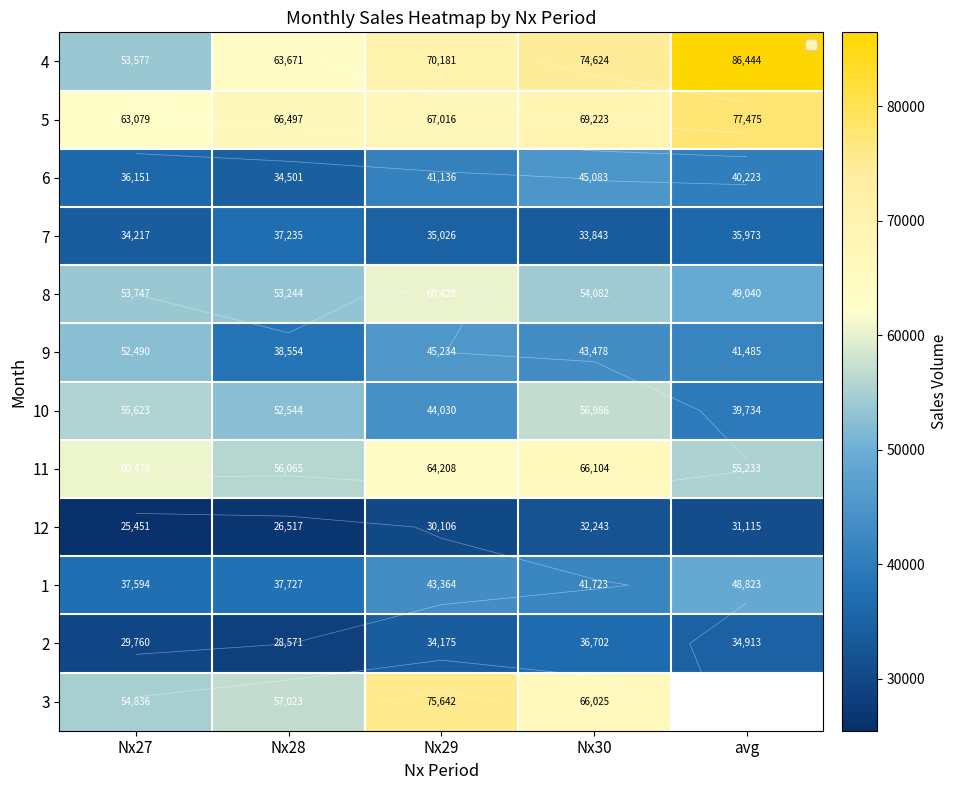

Where does the 1 series first go above 41723?

Nx29